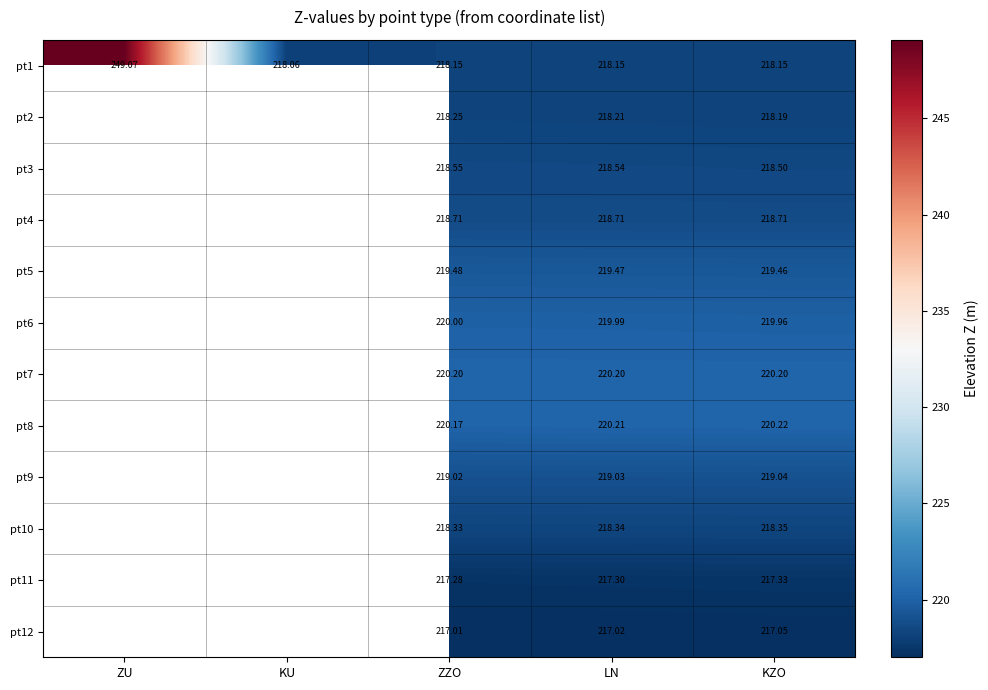

What is the total value across all series at LN?

2625.2